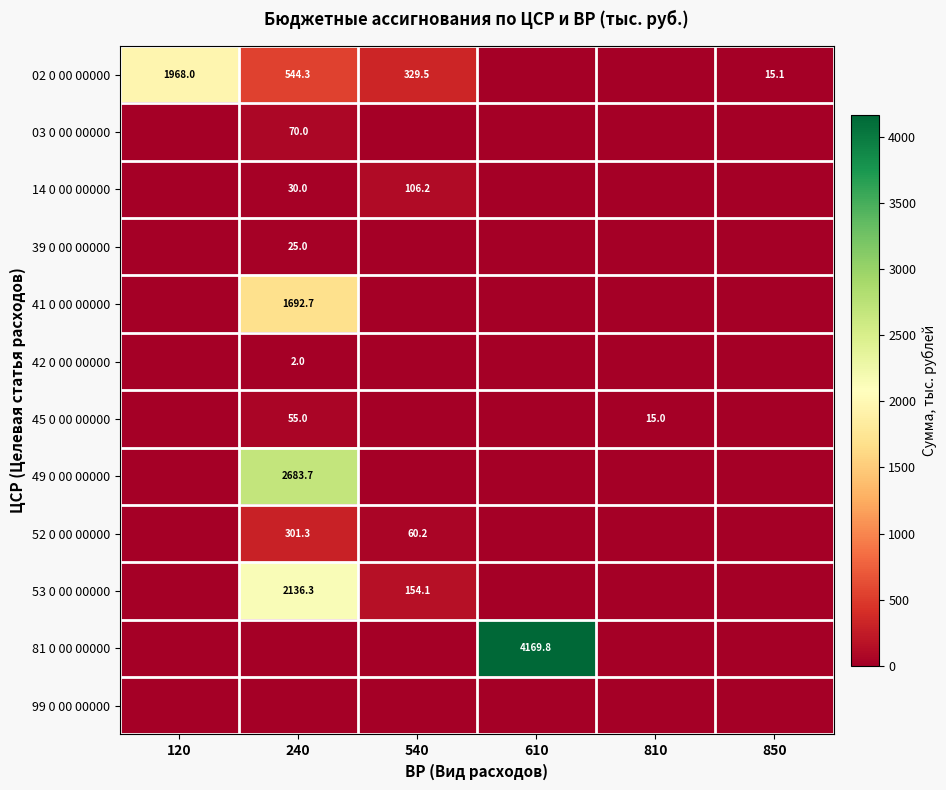

At which category is the sum across all series the highest?

240